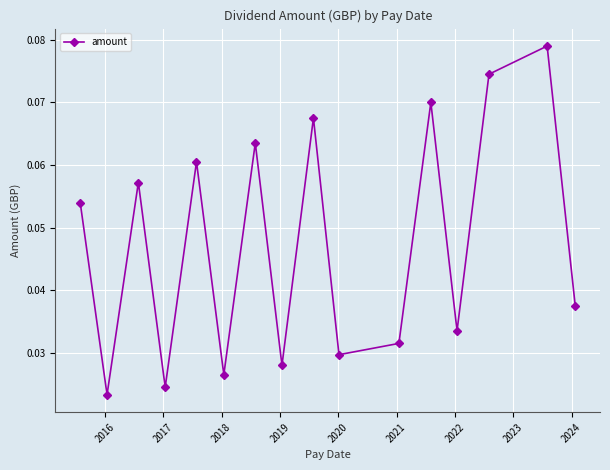

How many values are between 0 and 1?

16